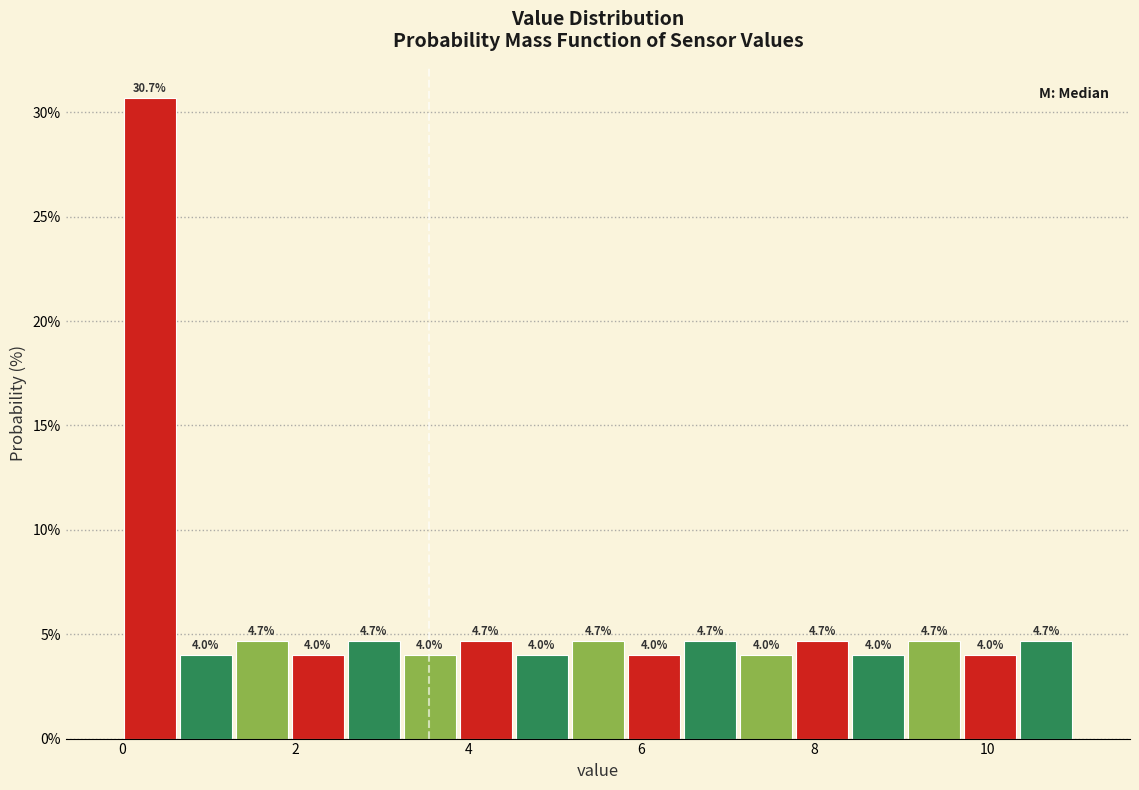

Read against the x-axis, roughly where is the centre of the tallest bar?

0.4